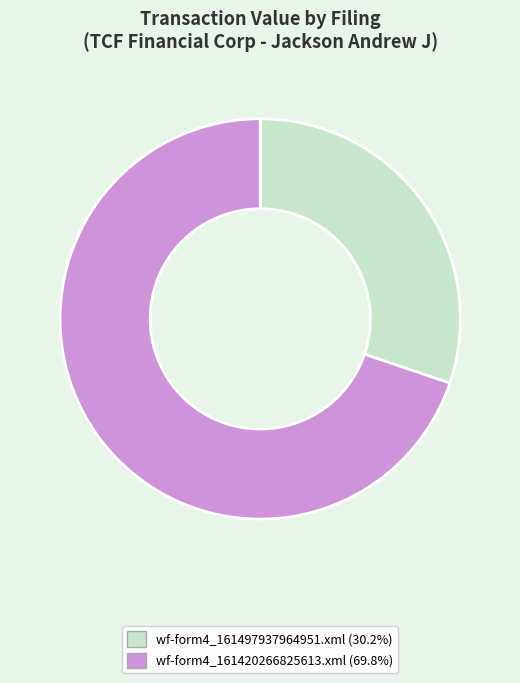

What is the ratio of the value at wf-form4_161497937964951.xml to the value at wf-form4_161420266825613.xml?

0.4